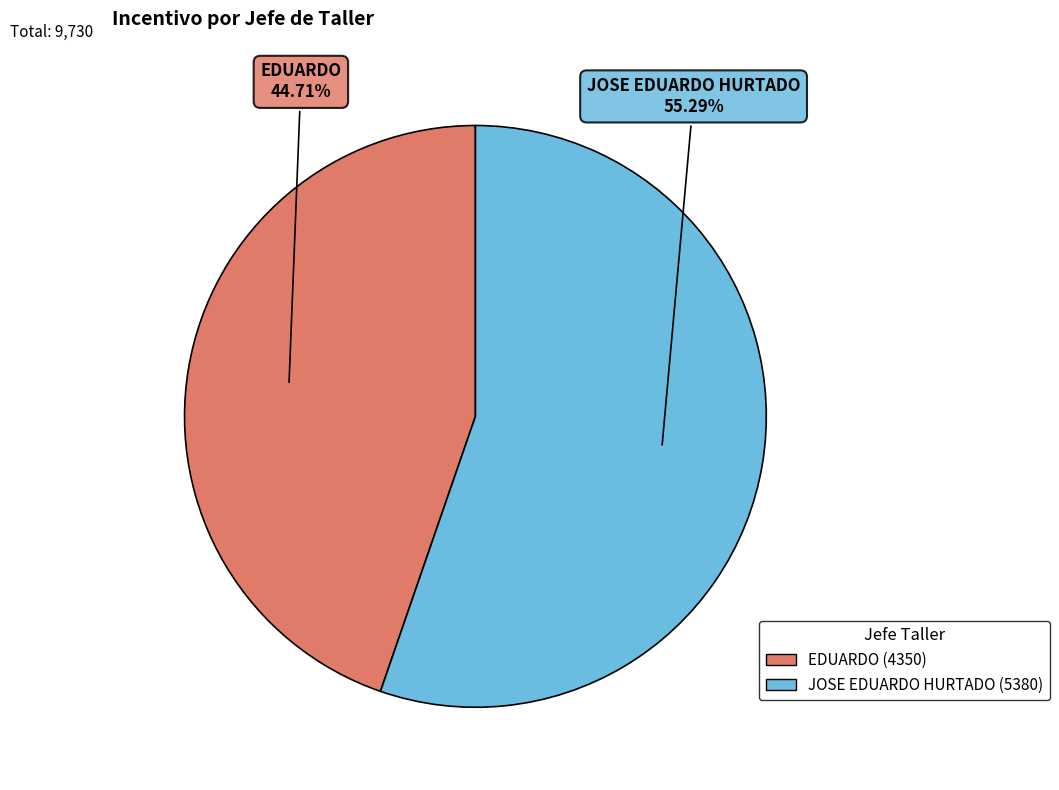

To the nearest percent, what is the average slice percentage?

50%